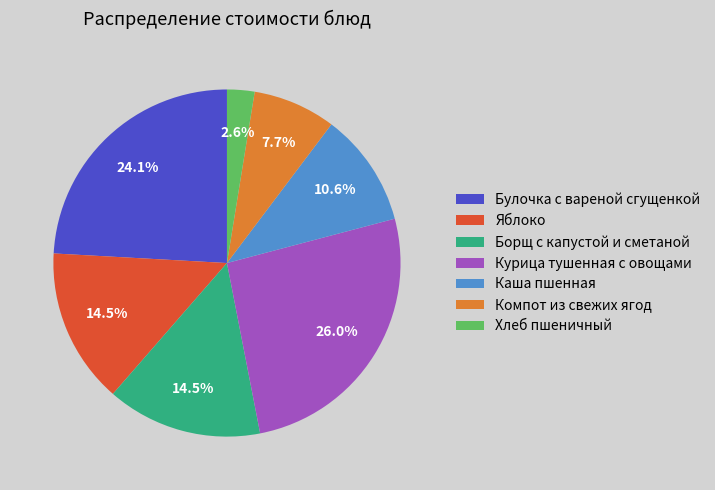

To the nearest percent, what portion does Компот из свежих ягод represent?

8%